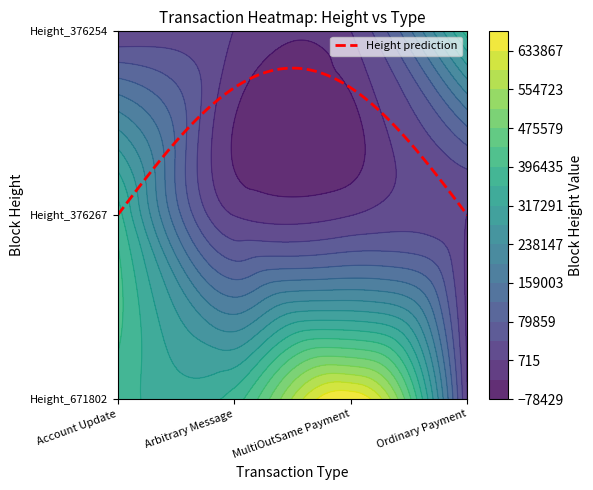

Rank the series at Height_671802 from highest to lowest value.

MultiOutSame Payment, Account Update, Arbitrary Message, Ordinary Payment